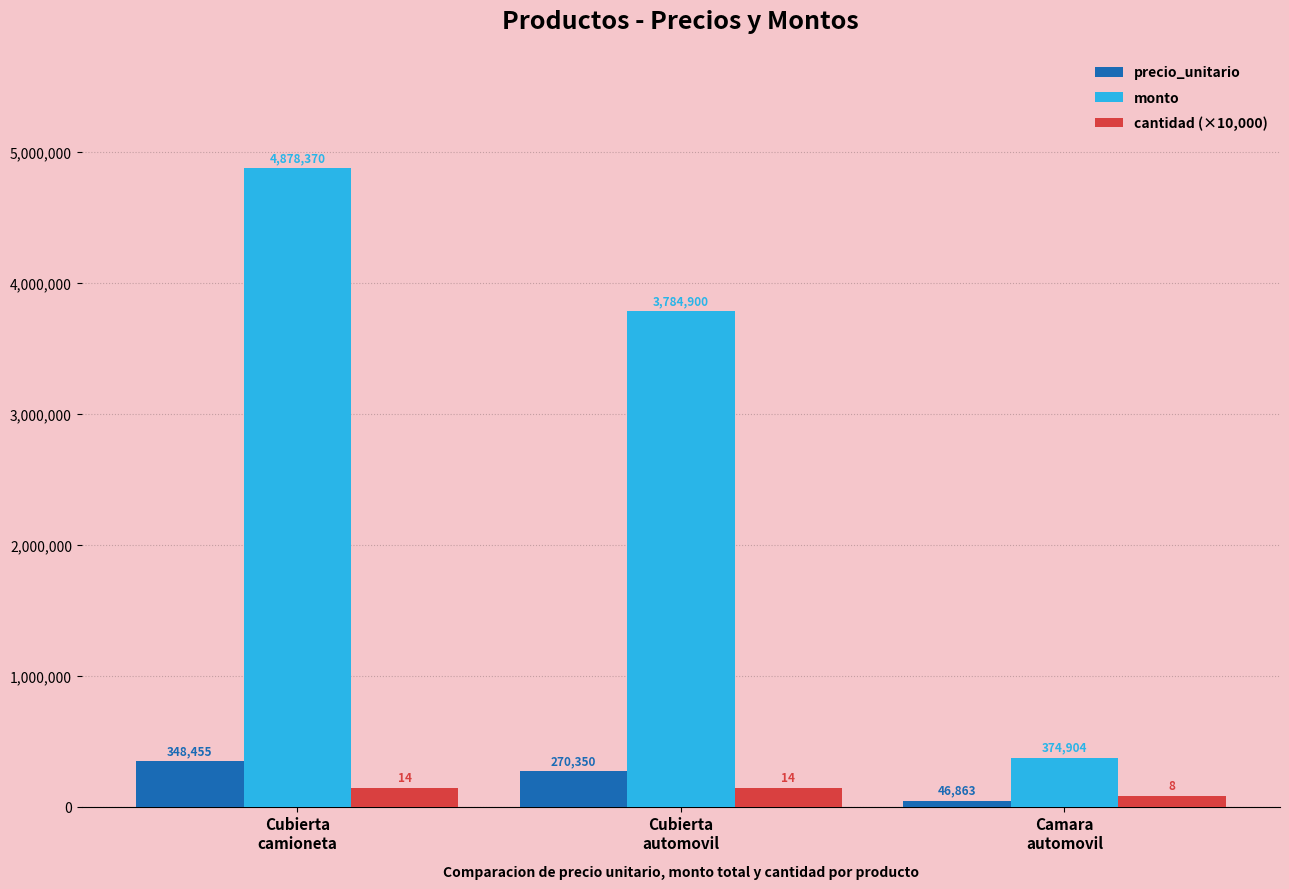

What is the difference between the highest and lowest values at Cubierta
camioneta?

4738370